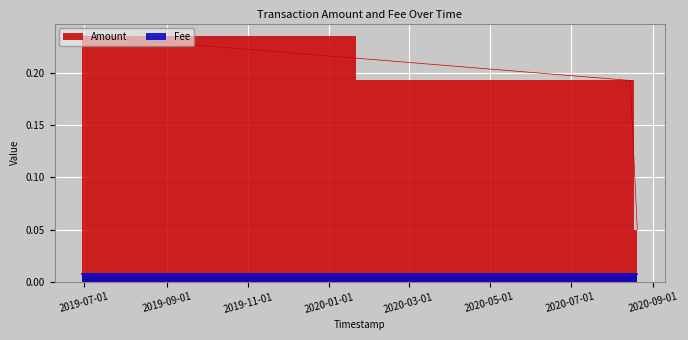

At which category does the chart reach its peak across all series?

2019-06-29 10:06:10